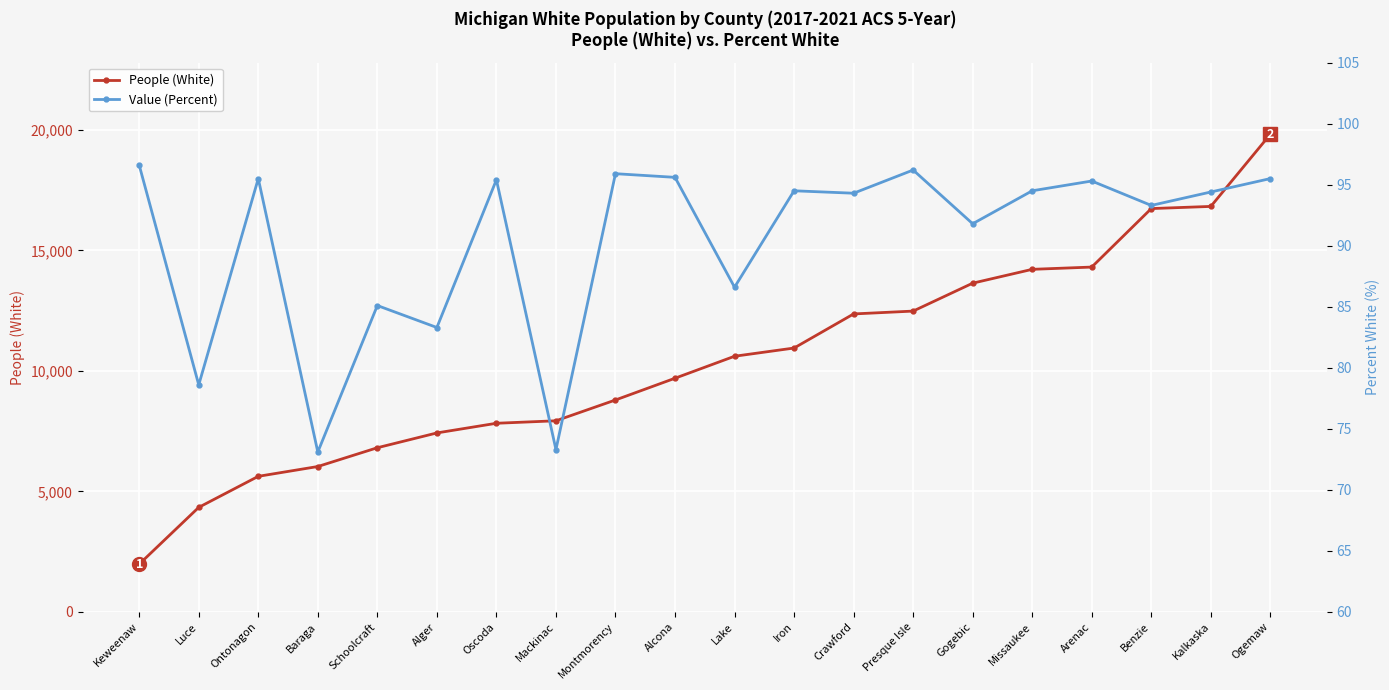

True or false: People (White) has more than 2 points higher than both neighbors.

False